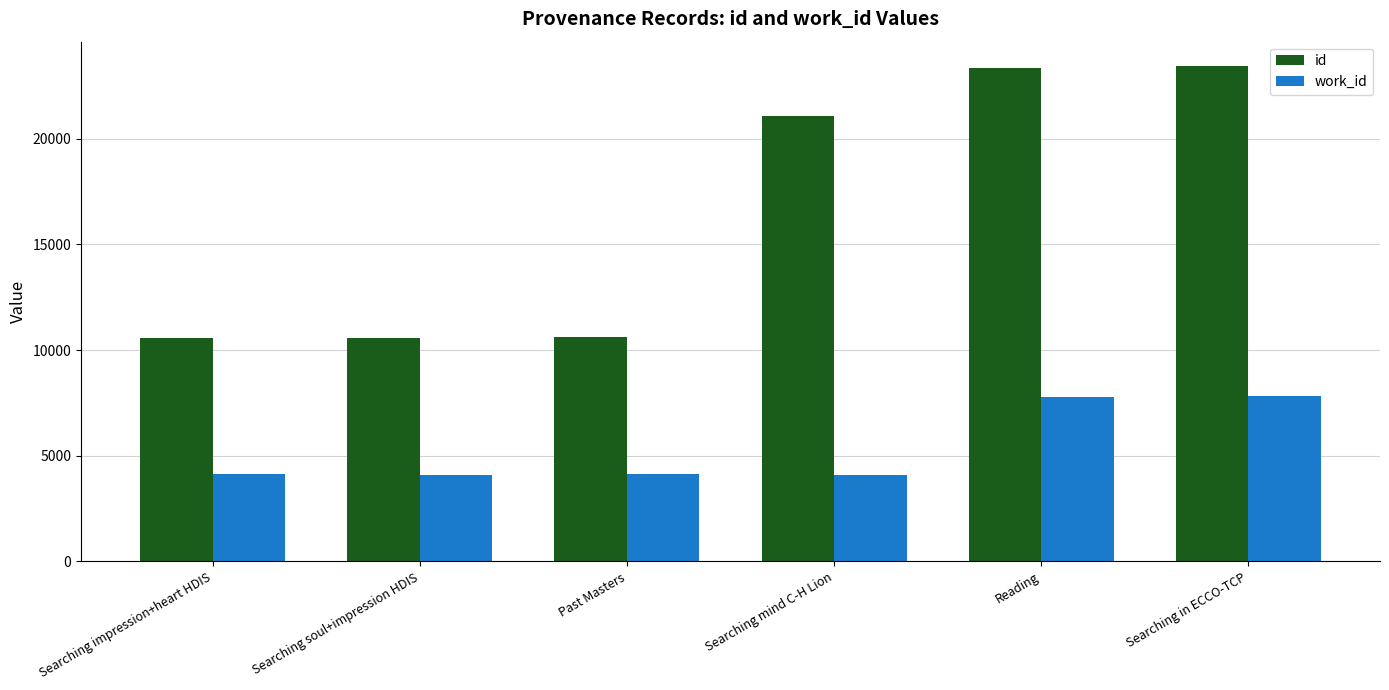

What is the sum of the work_id values at Searching impression+heart HDIS and Reading?

11921